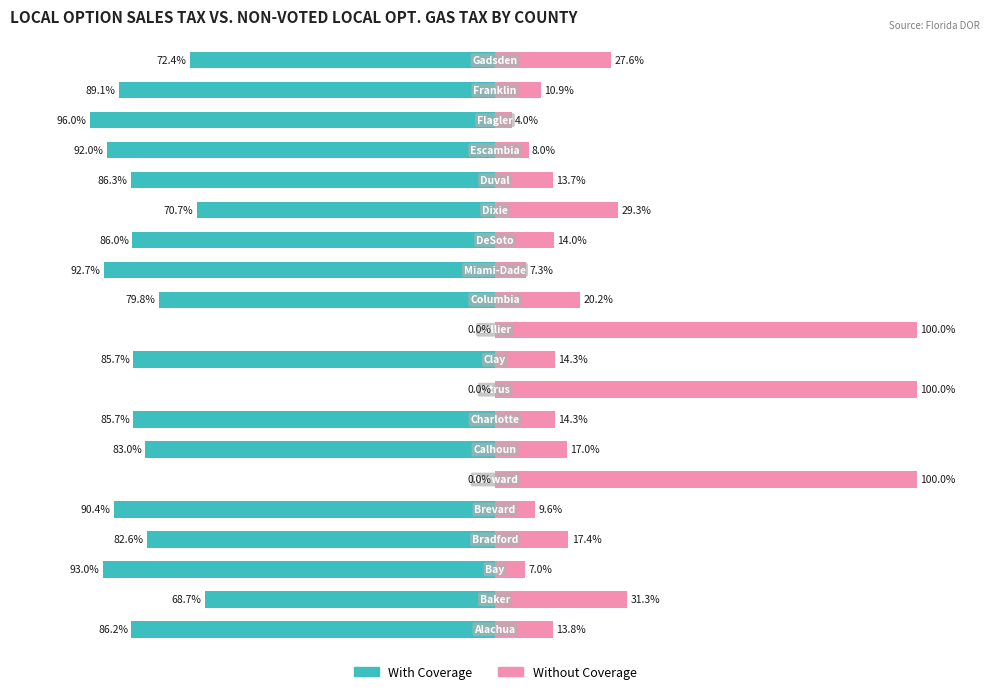

The value of Without Coverage at 9 is 21.5. True or false?

False